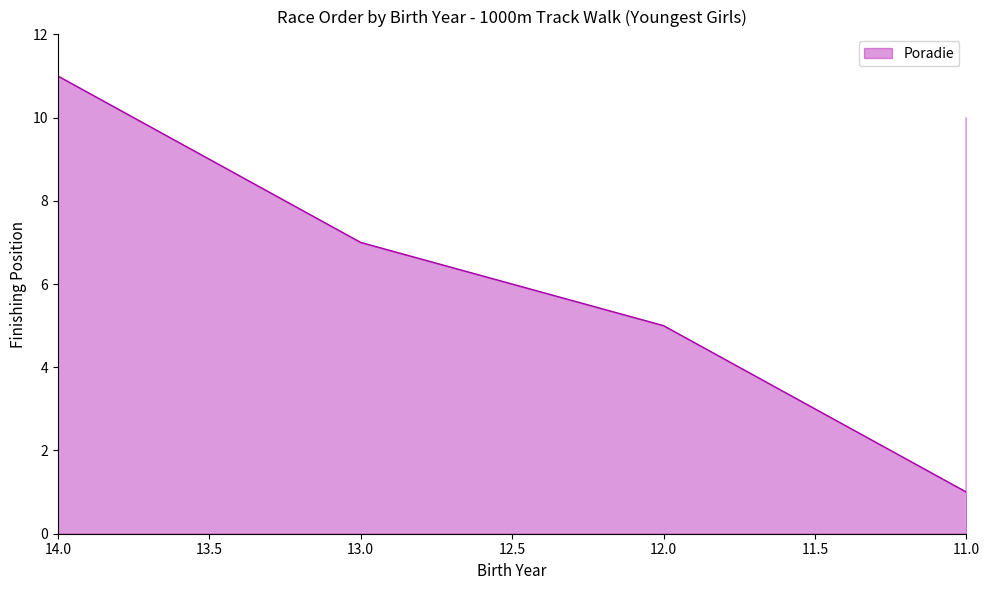

Rank the categories by value from highest to lowest.

14, 11, 14, 14, 13, 11, 12, 11, 11, 11, 11